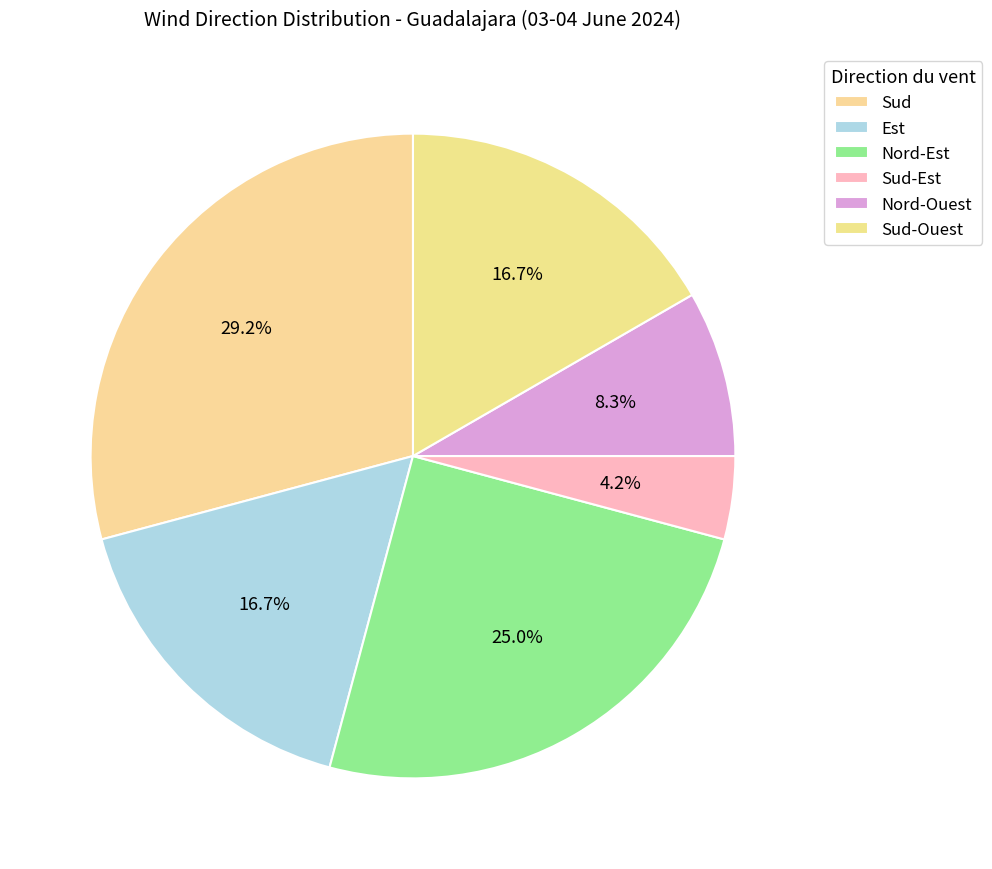

To the nearest percent, what percentage of the pie is Nord-Ouest?

8%